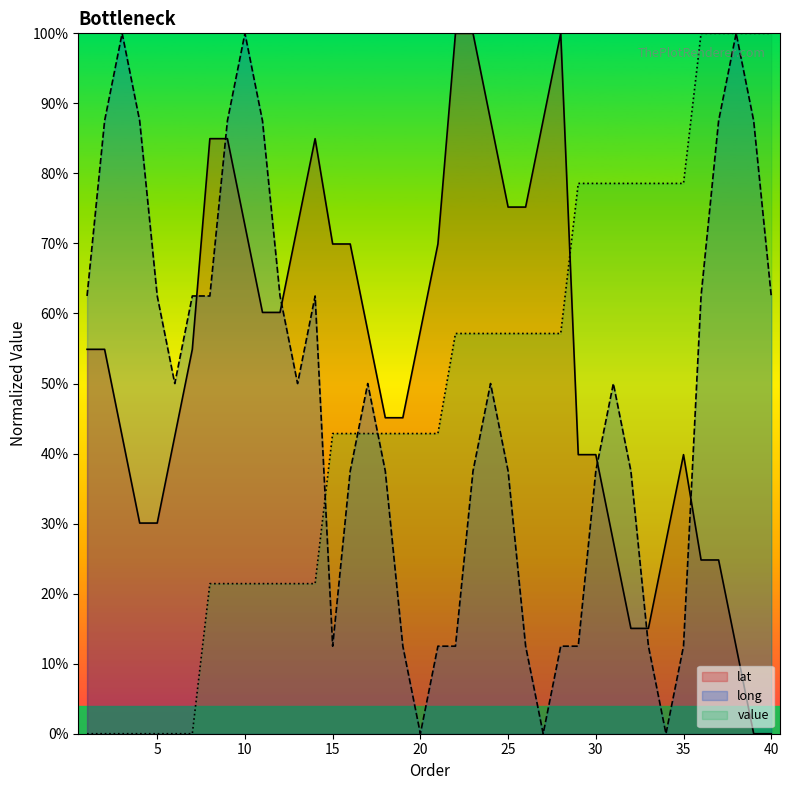

At which category is the sum across all series the highest?

38